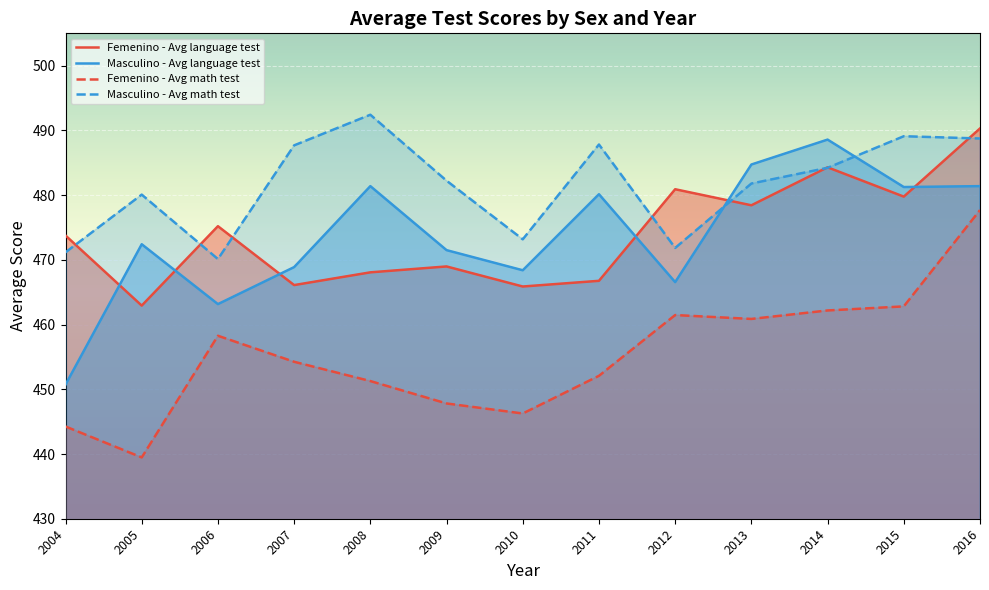

What are all the series names shown in the legend?

Femenino - Avg language test, Masculino - Avg language test, Femenino - Avg math test, Masculino - Avg math test